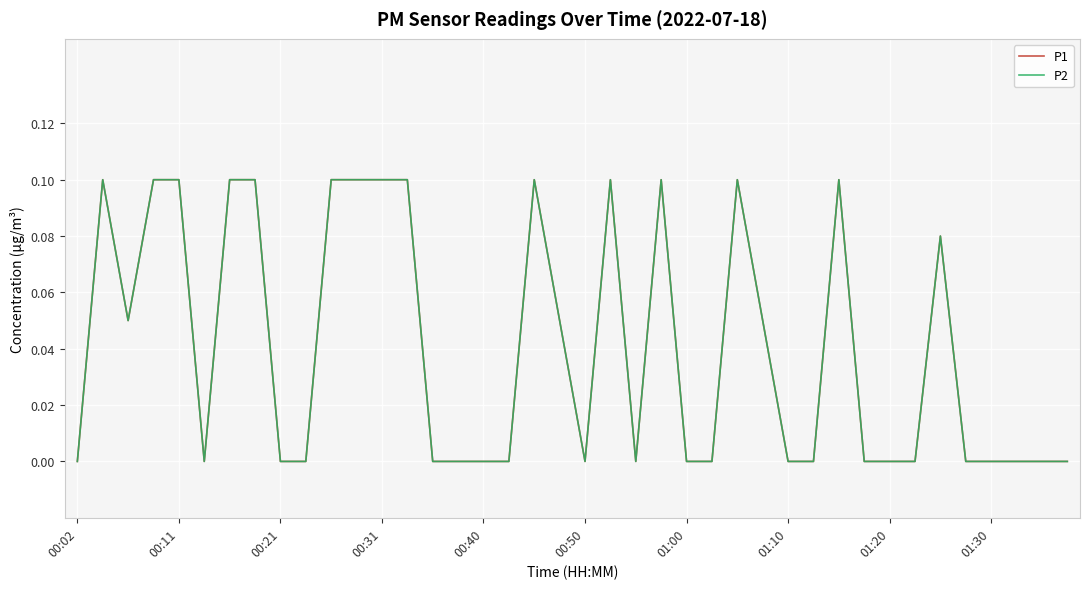

Where is P2 nearest to the value 0?

00:02